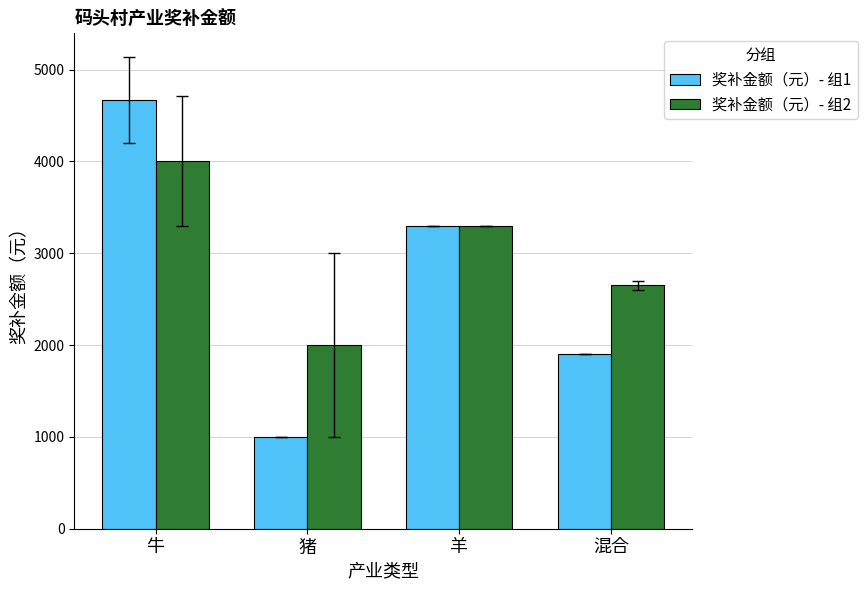

Reading left to right, extract all data points from this chart.

奖补金额（元）- 组1: 牛=4666.7	猪=1000.0	羊=3300.0	混合=1900.0
奖补金额（元）- 组2: 牛=4000.0	猪=2000.0	羊=3300.0	混合=2650.0